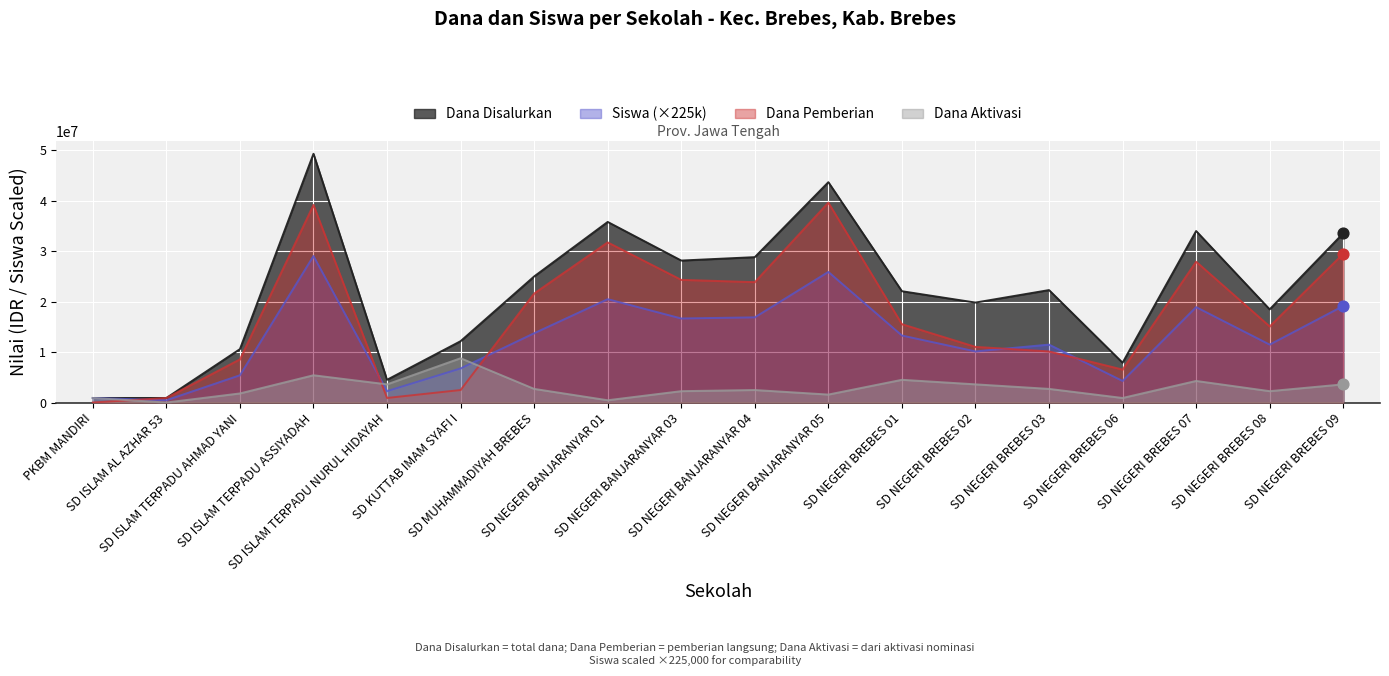

Which series has the largest Y range (max minus min)?

Dana Disalurkan